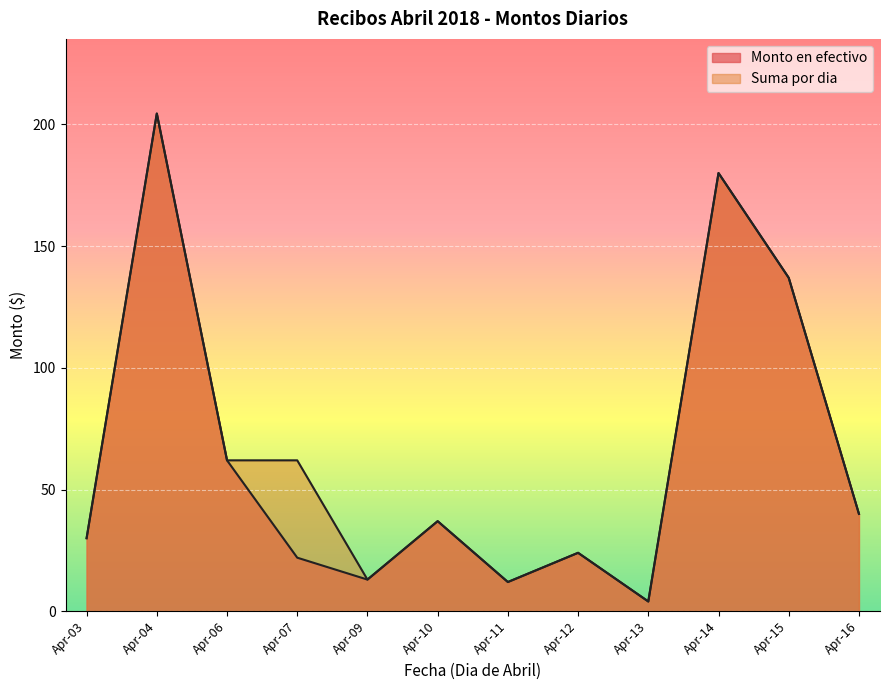

True or false: Suma por dia and Monto en efectivo cross at least once.

False